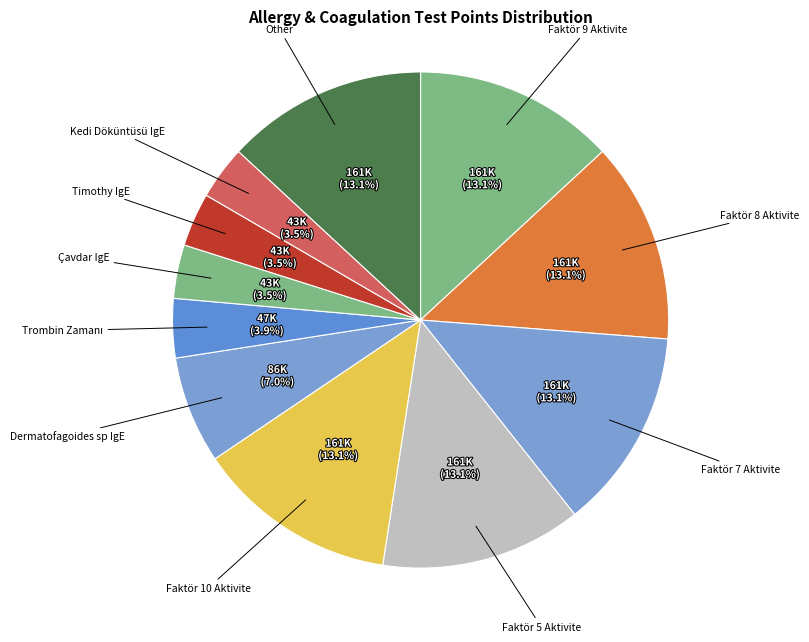

How many slices are in this pie chart?

11